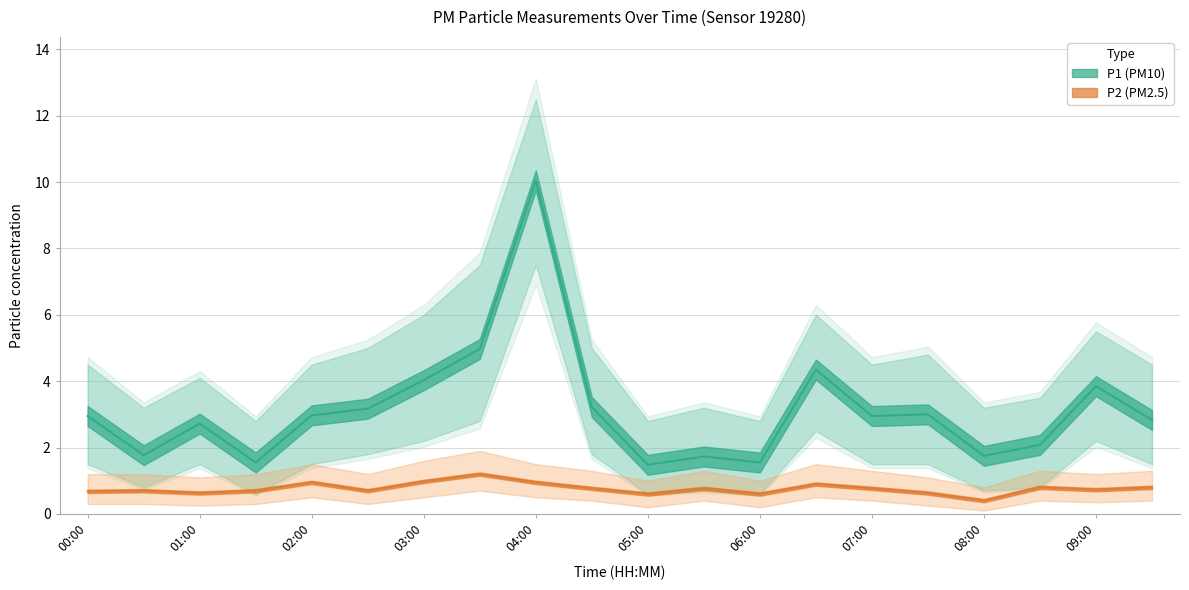

Which series changed the most between 01:30 and 05:30?

P1_upper